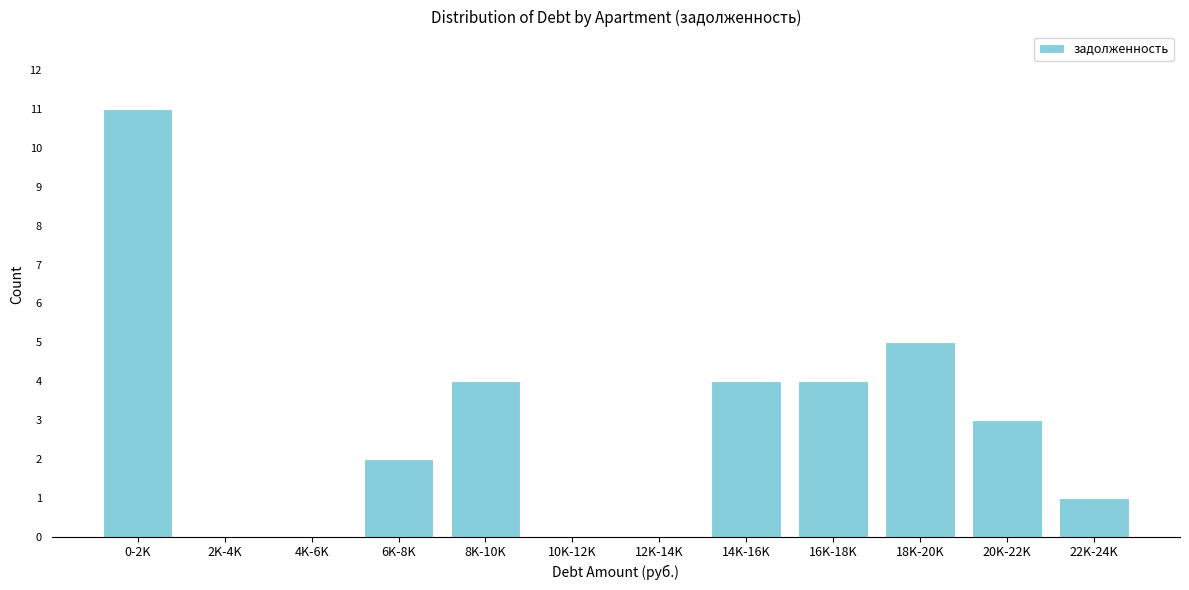

Reading right to left, extract all data points from this chart.

22K-24K=1	20K-22K=3	18K-20K=5	16K-18K=4	14K-16K=4	12K-14K=0	10K-12K=0	8K-10K=4	6K-8K=2	4K-6K=0	2K-4K=0	0-2K=11